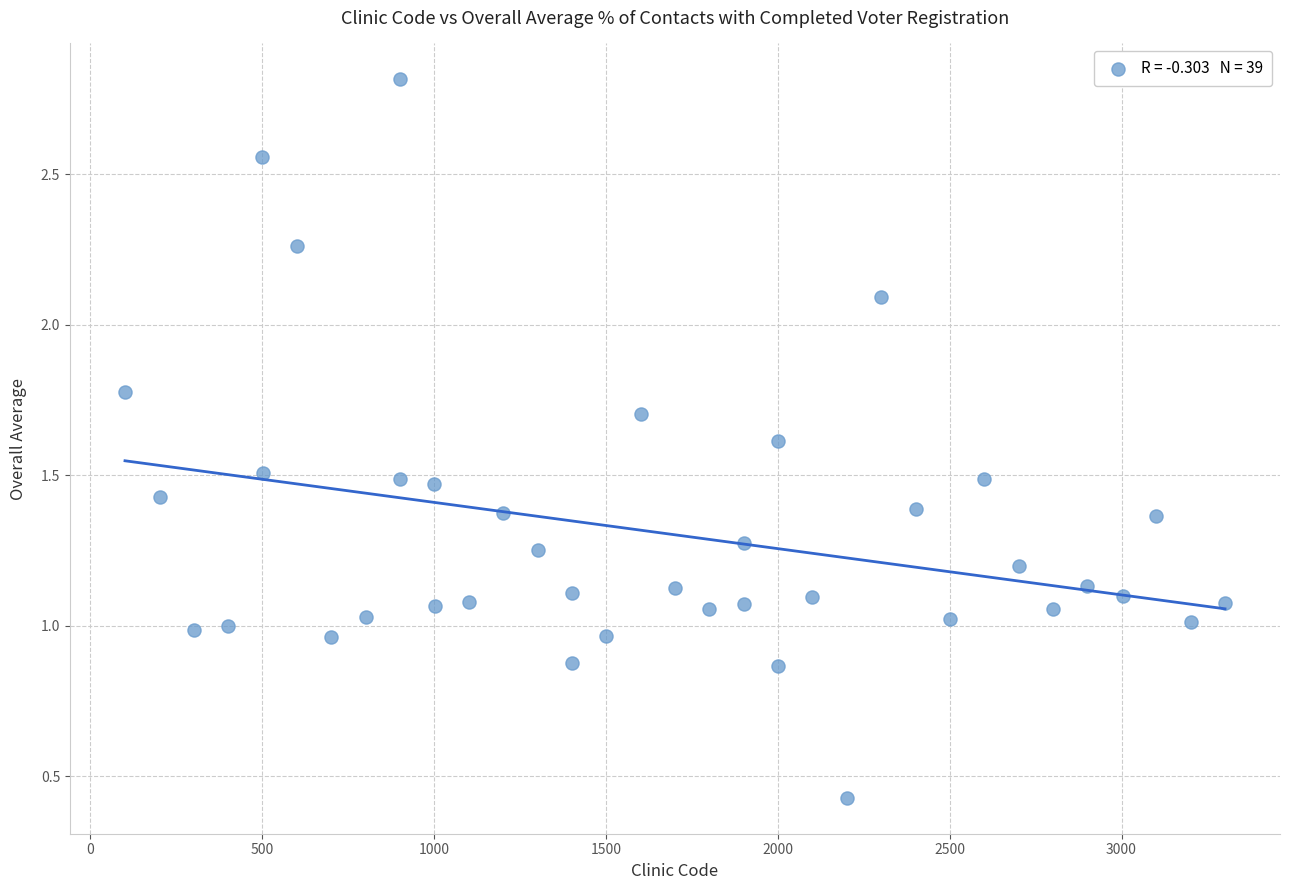

What is the range of X values (max minus min)?

3200.0